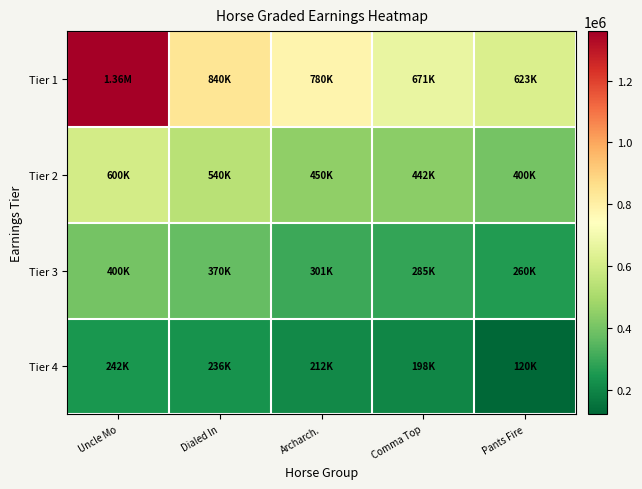

Count the number of categories in the chart.

5